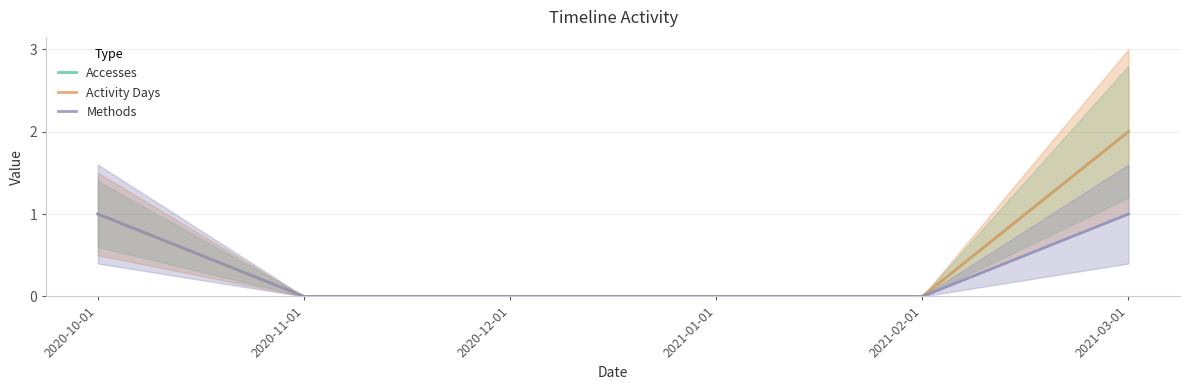

Is the value of Activity Days at 2021-02-01 greater than the value of Methods at 2020-12-01?

No